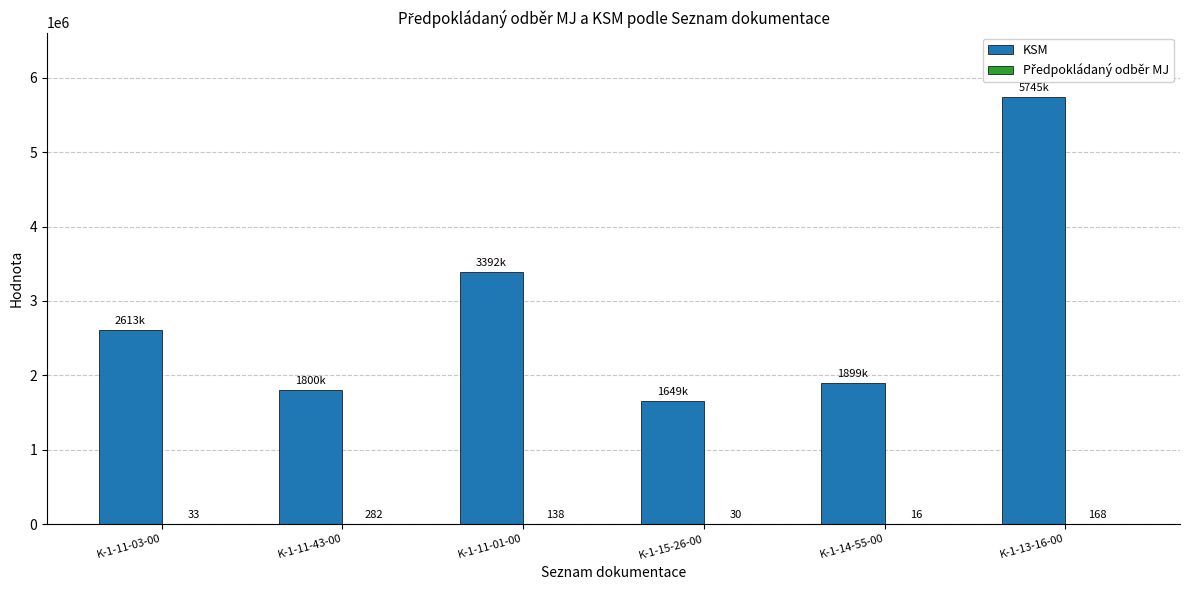

What is the total value across all series at K-1-11-01-00?

3392256